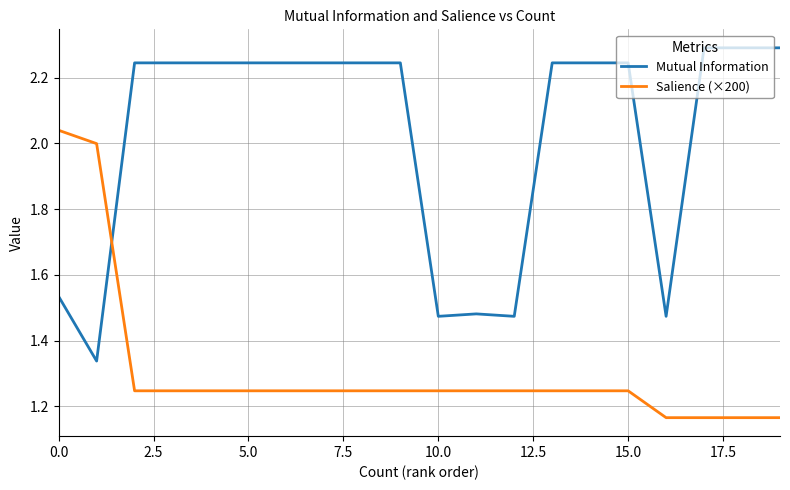

Which series has the largest total across all categories?

Mutual Information